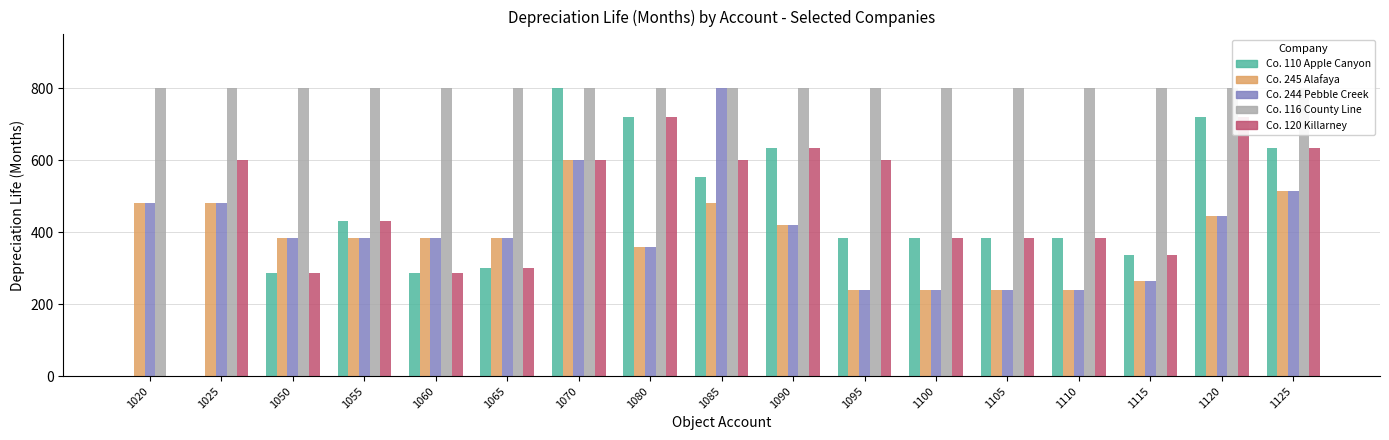

At which category is the sum across all series the highest?

1070